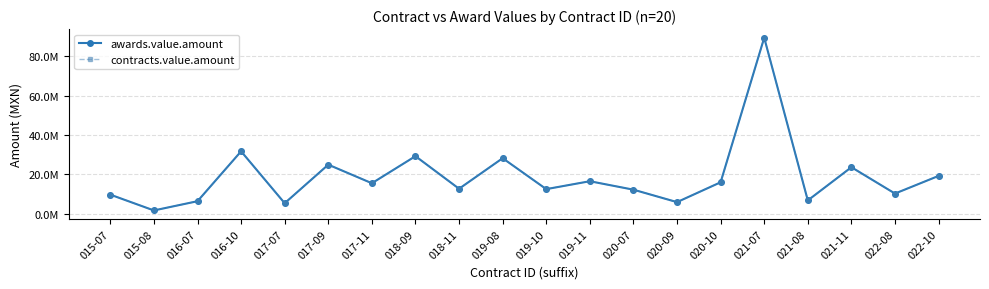

Which series has the largest range (max minus min)?

awards.value.amount